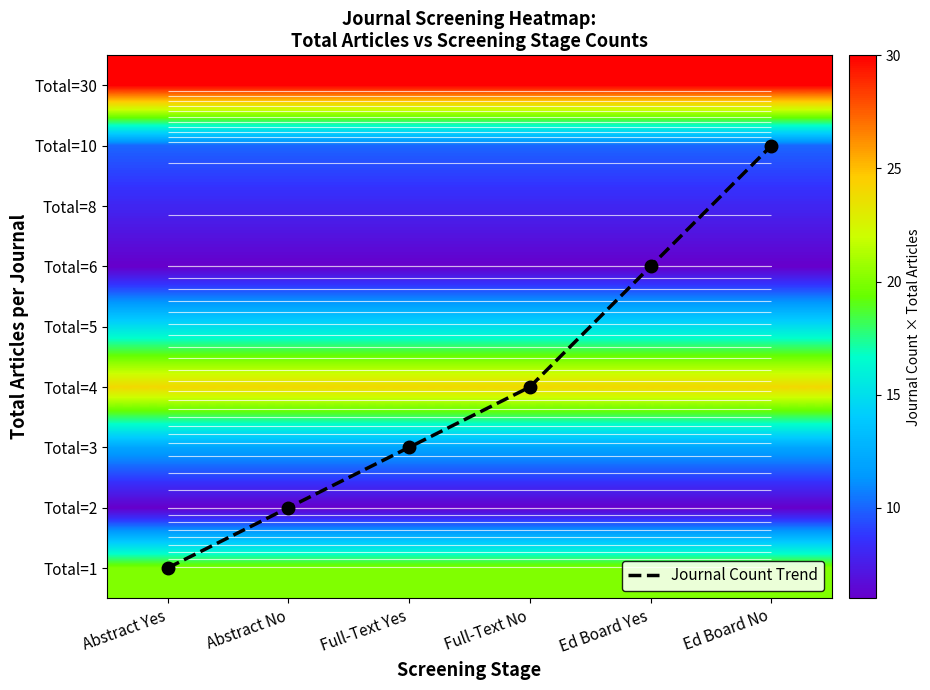

The value of Journal Count Trend at Ed Board No is 10. True or false?

False